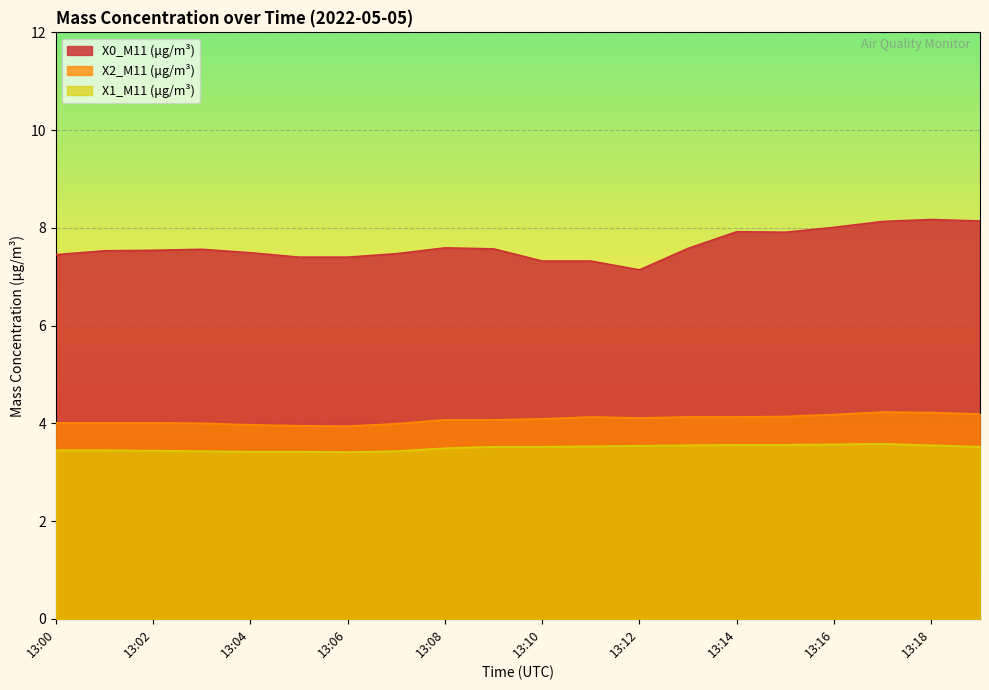

What is the value of the X1_M11 (μg/m³) point at the 1st from the left?

3.5